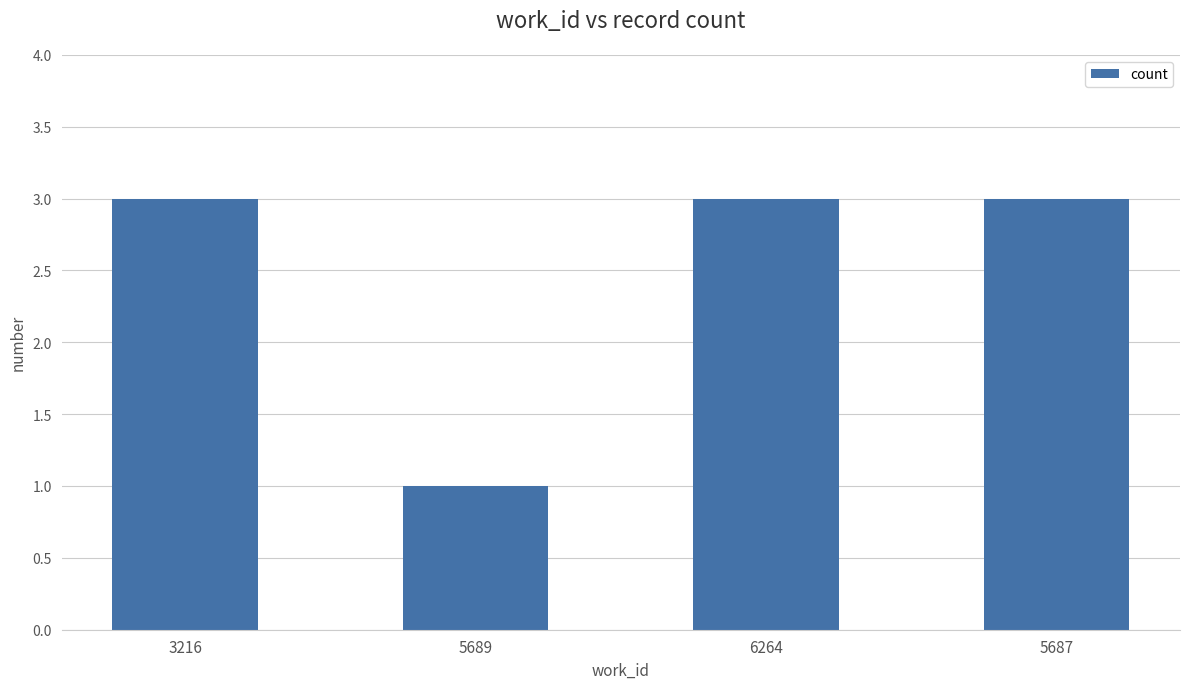

How many bars are there in total?

4